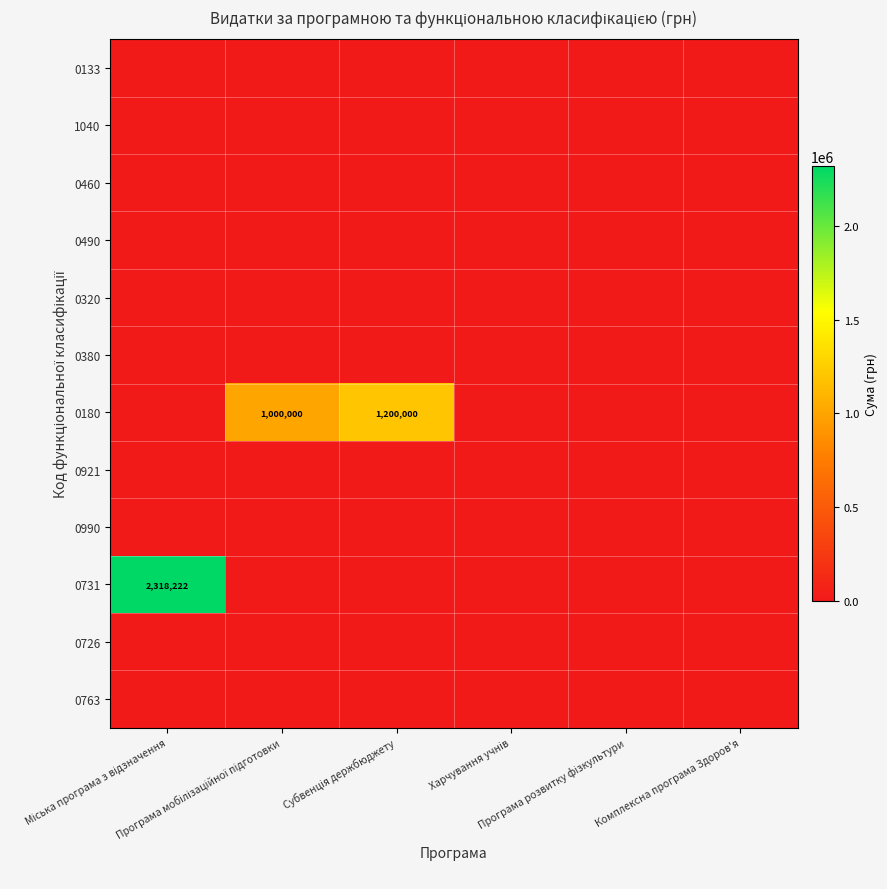

Which series has the largest total across all categories?

0731